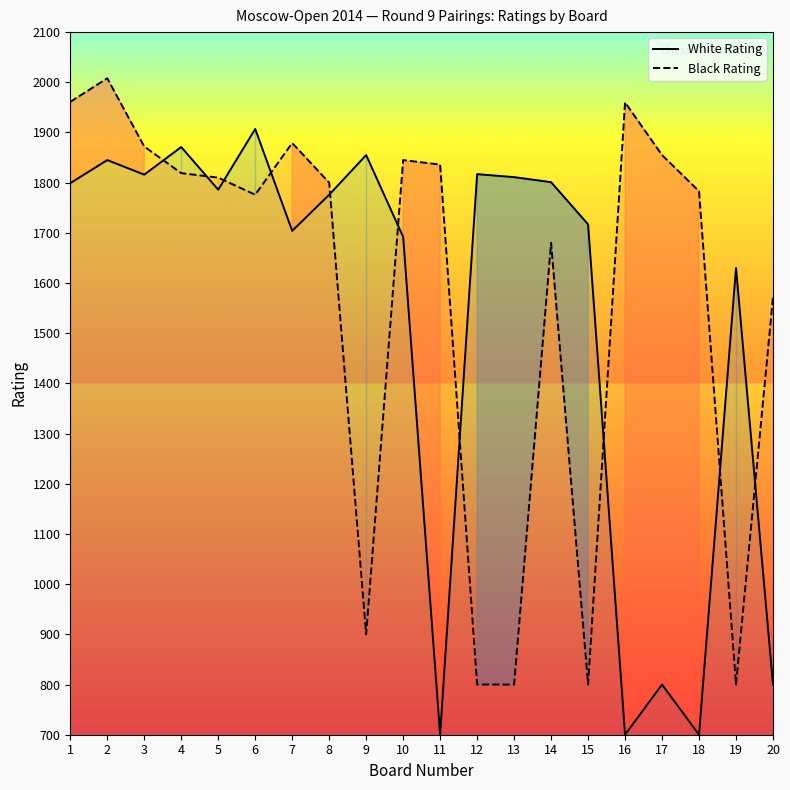

What is the sum of the White Rating values at 16 and 14?

2501